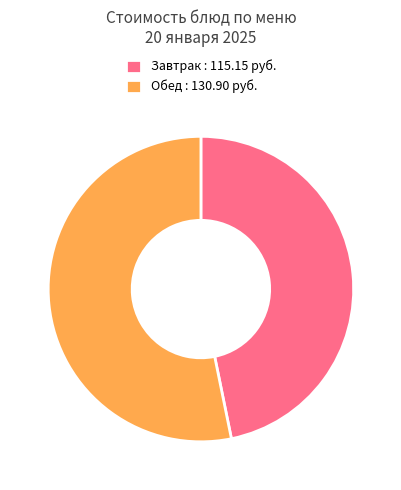

Combined, do Обед : 130.90 руб. and Завтрак : 115.15 руб. account for over 50%?

Yes